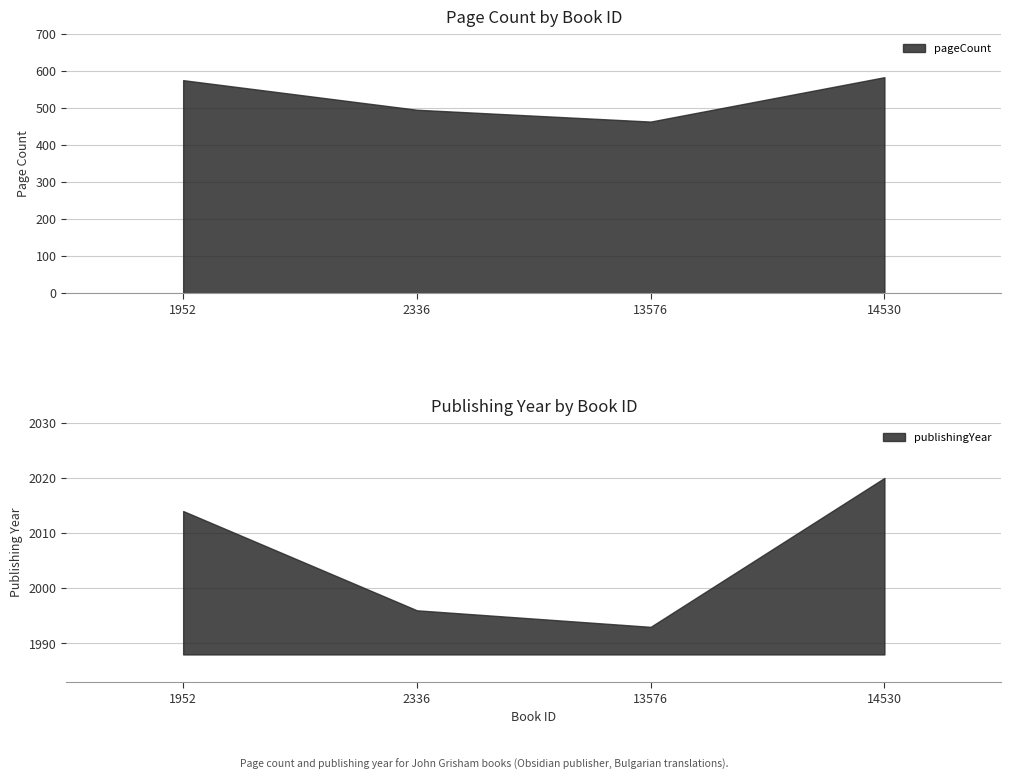

The publishingYear series shows 2014 at 1952. True or false?

True